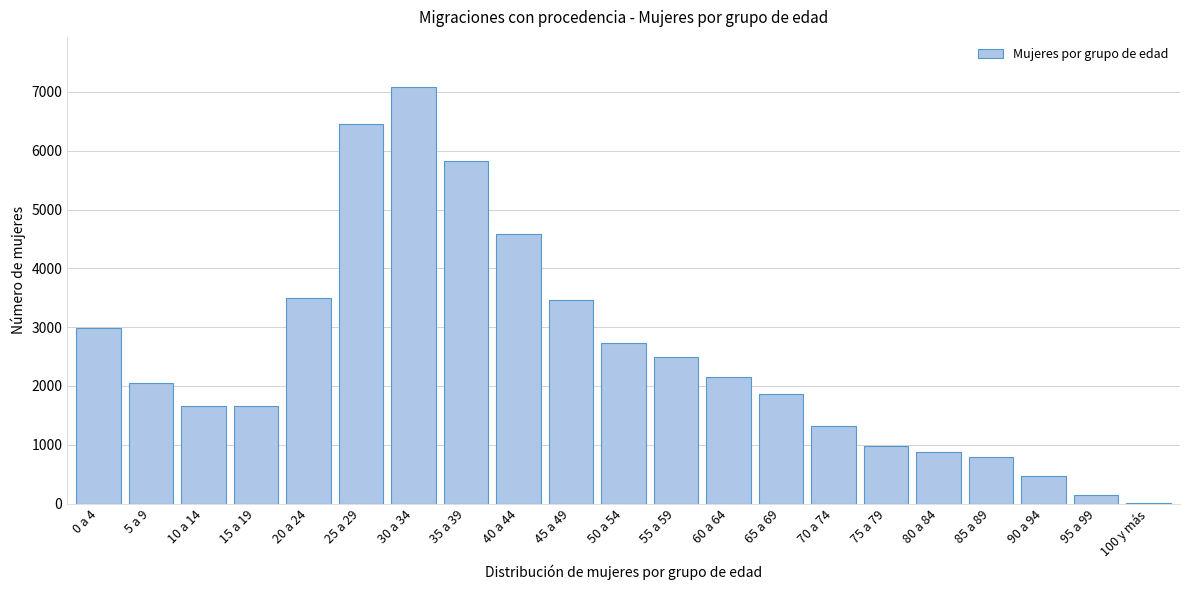

Is it true that the value at 65 a 69 is 2670?

False